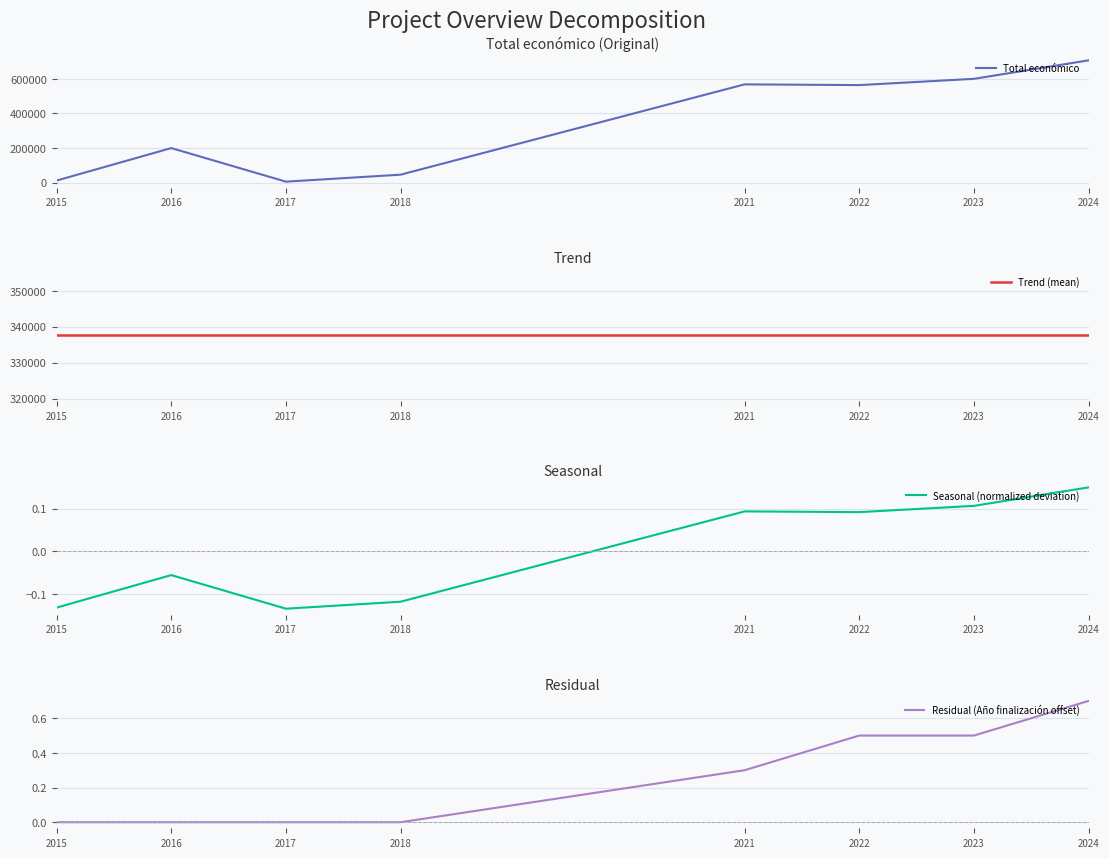

What is the value of the Seasonal (normalized deviation) point at the 2nd from the left?

-0.1